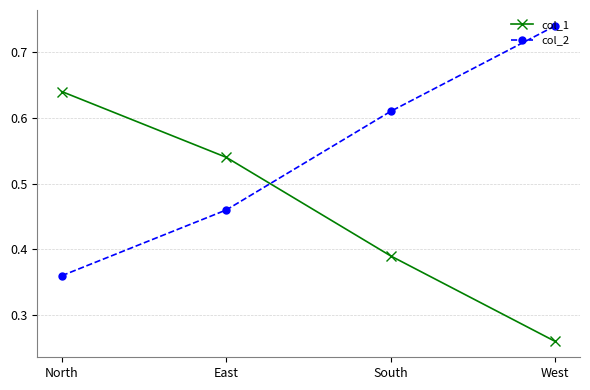

Which series has the largest total across all categories?

col_2